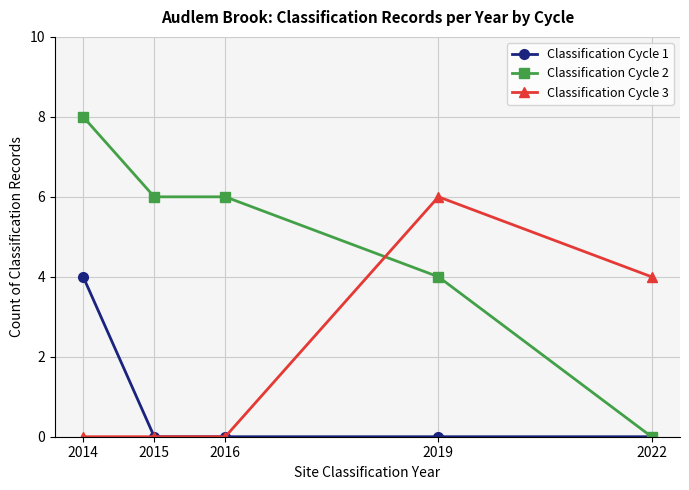

Count the number of data series in this chart.

3